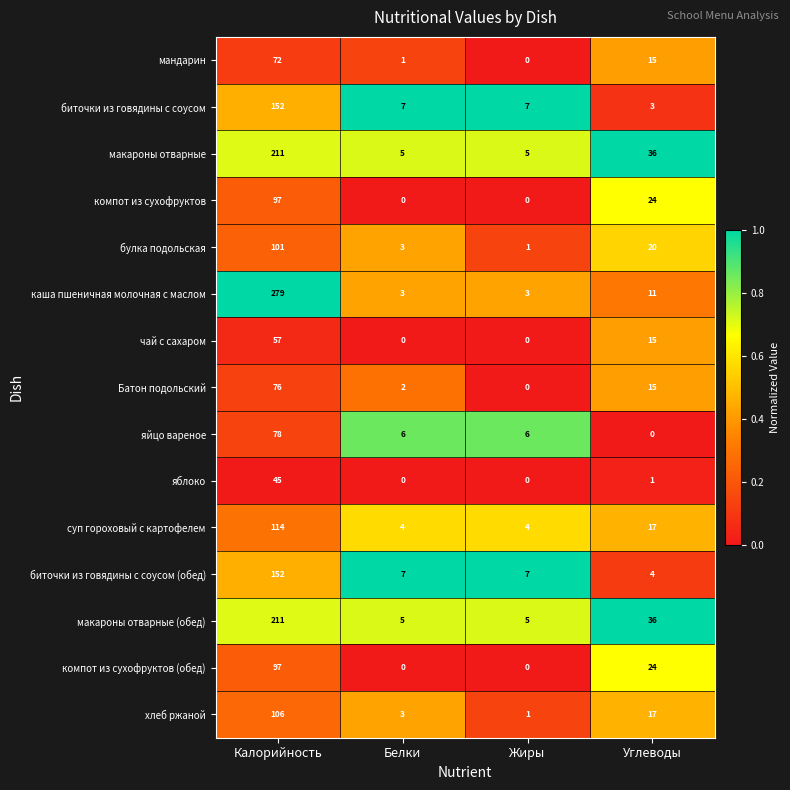

True or false: яйцо вареное has a value of 78 at Калорийность.

True